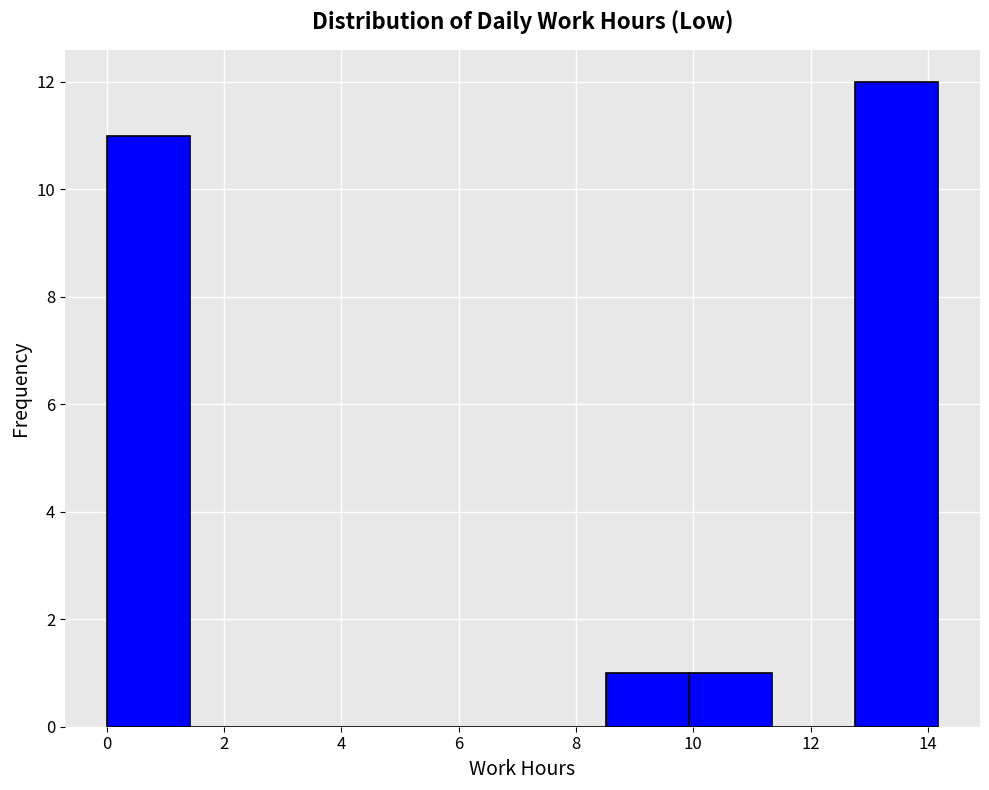

Reading left to right, list every bar in this chart as the range it spans on the x-axis followed by its height. Neither the bar edges nor the heights are printed on the chart, so give them approximately, as read against the axes.

0.0 to 1.4: 11
1.4 to 2.8: 0
2.8 to 4.2: 0
4.2 to 5.6: 0
5.6 to 7.0: 0
7.0 to 8.6: 0
8.6 to 10.0: 1
10.0 to 11.4: 1
11.4 to 12.8: 0
12.8 to 14.2: 12